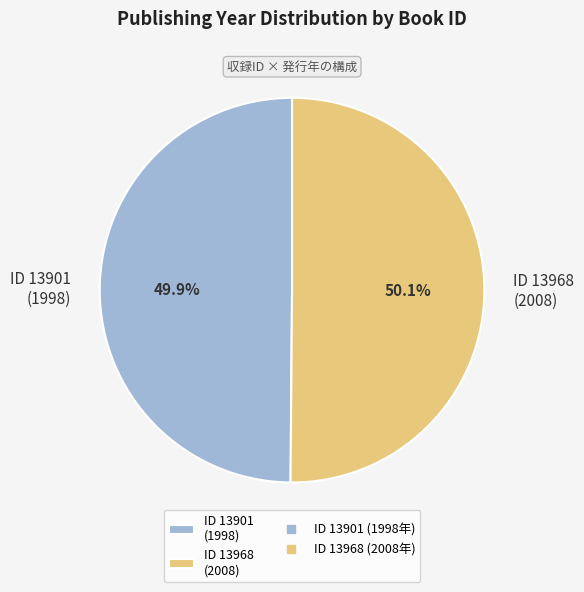

Is the sum of ID 13968 (2008) and ID 13901 (1998) greater than half?

Yes